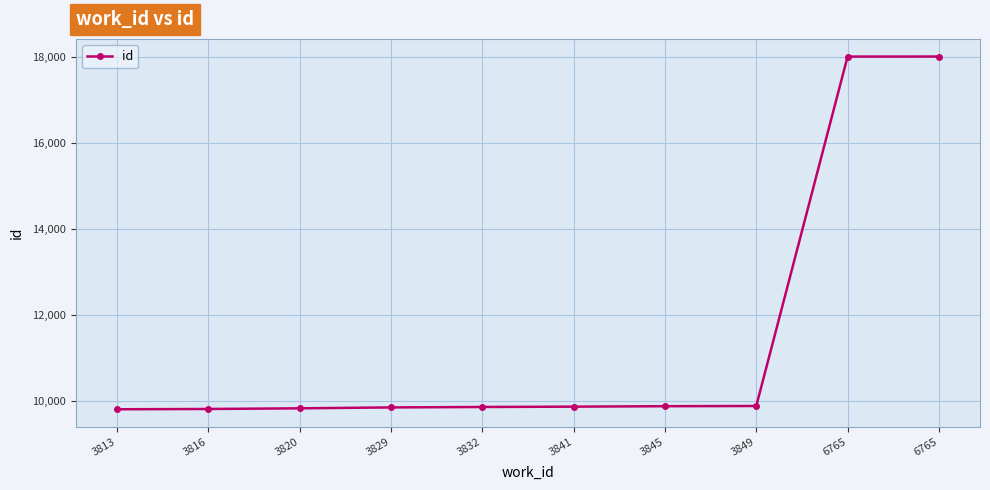

How many categories are shown in the chart?

10